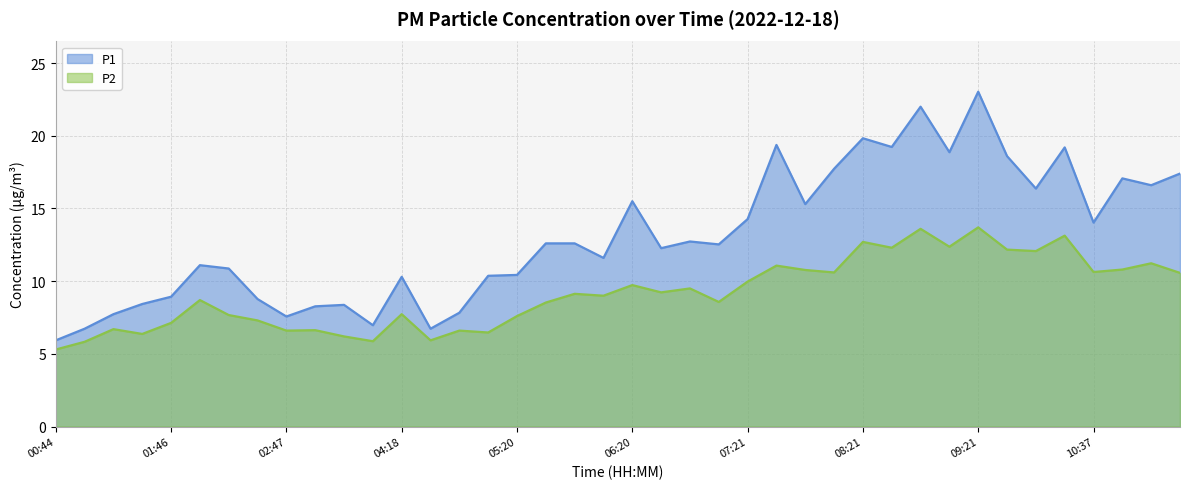

Does the chart display data point markers on the line(s)?

No